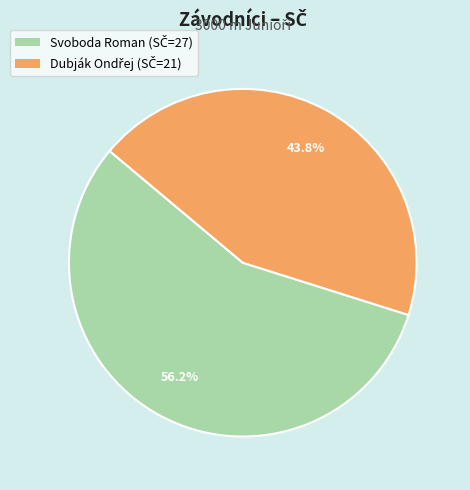

What is the largest slice in the pie chart?

Svoboda Roman